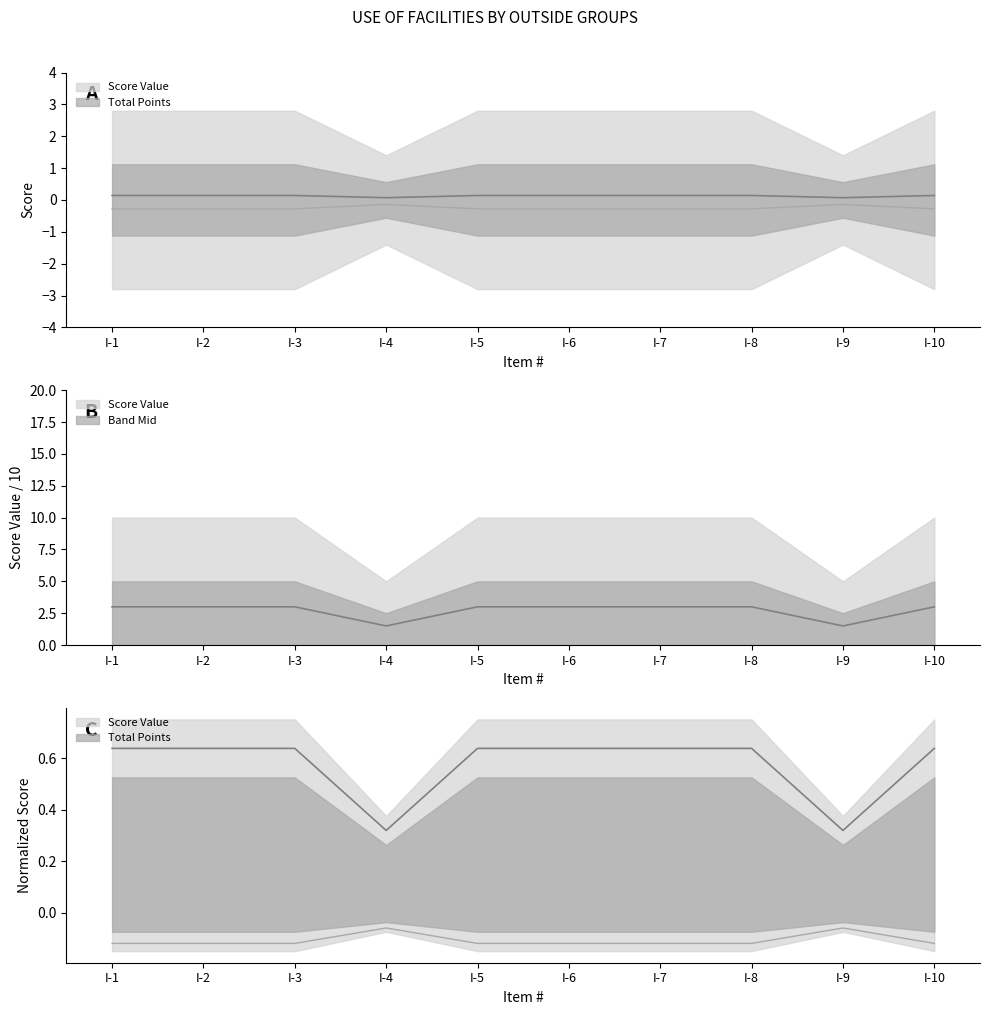

Reading left to right, what are all the values shown in this chart?

I-1=0.1	I-2=0.1	I-3=0.1	I-4=0.1	I-5=0.1	I-6=0.1	I-7=0.1	I-8=0.1	I-9=0.1	I-10=0.1